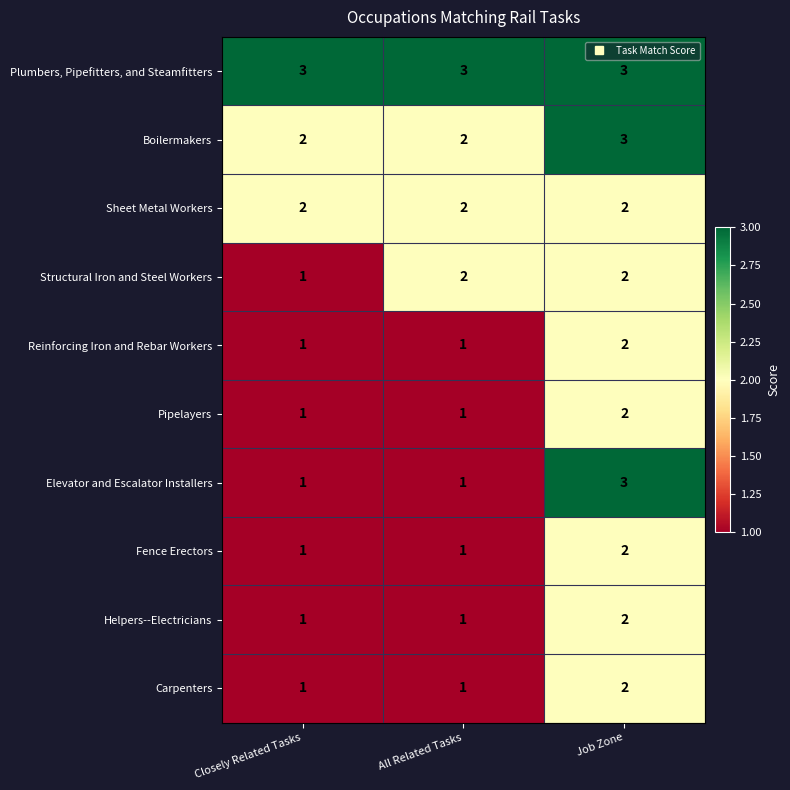

What is the maximum value shown in the chart?

3